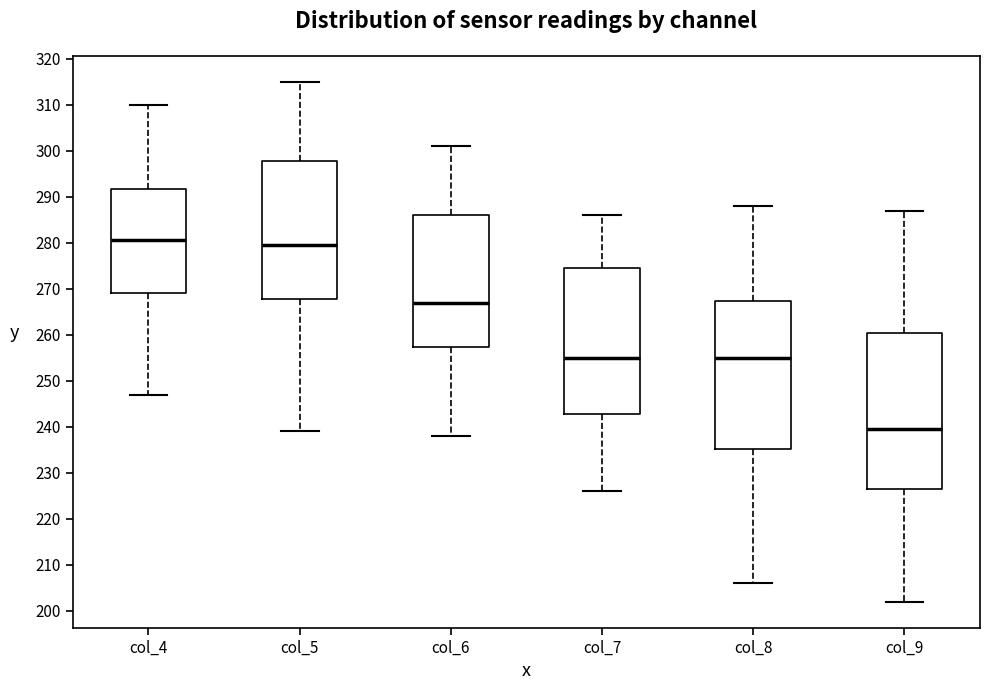

Where is the lower edge of the box for col_7 on the y-axis? The values are not printed on the chart, so give them approximately, as read against the axis.

243